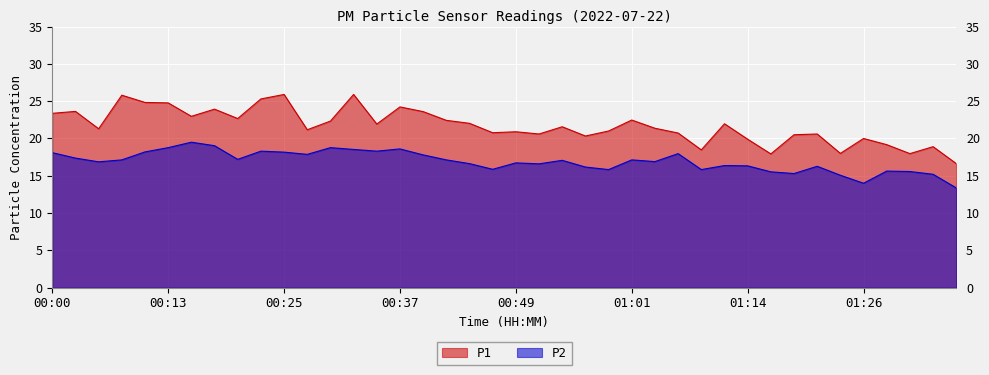

Is it true that P1 equals 14.9 at 00:03?

False